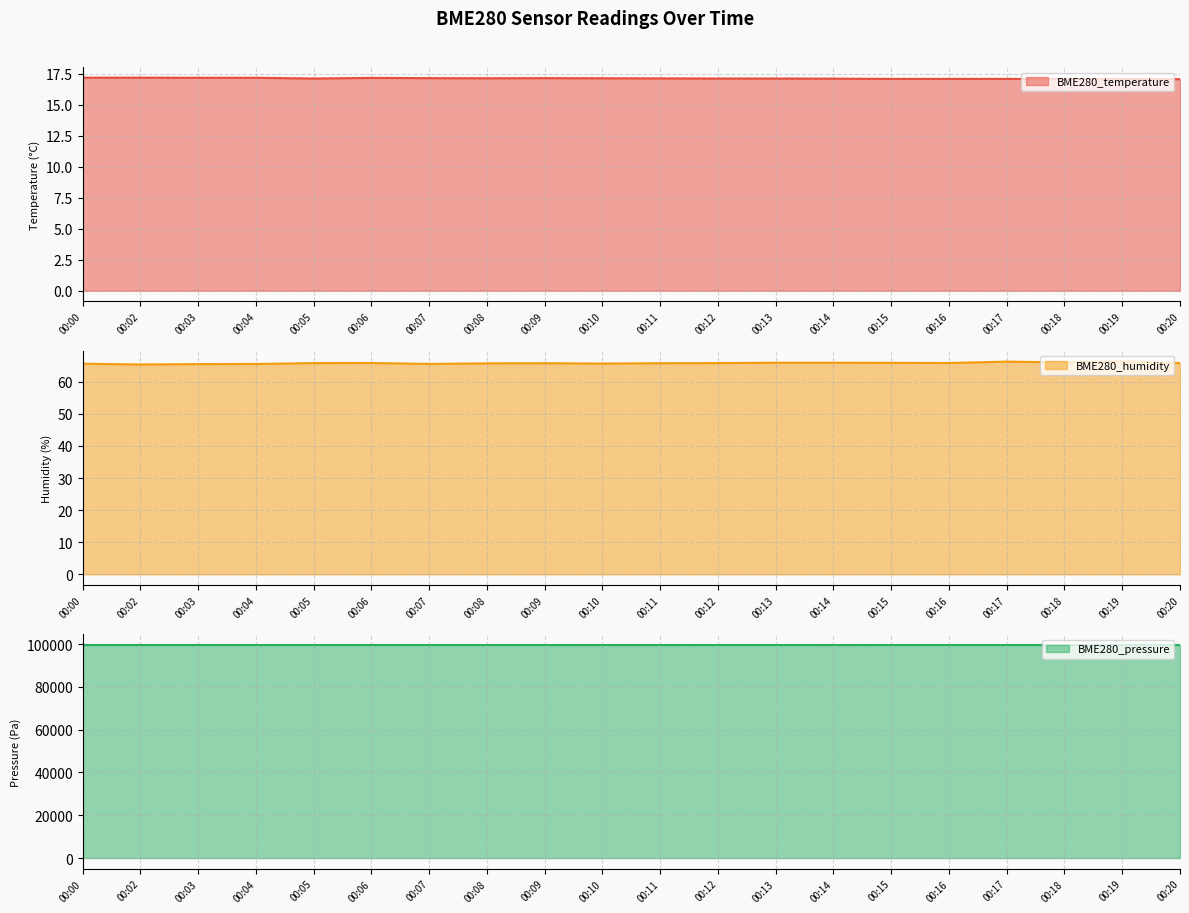

Reading right to left, what are all the values shown in this chart?

BME280_temperature: 00:20=17.1	00:19=17.1	00:18=17.1	00:17=17.1	00:16=17.1	00:15=17.1	00:14=17.1	00:13=17.1	00:12=17.1	00:11=17.1	00:10=17.1	00:09=17.1	00:08=17.1	00:07=17.1	00:06=17.2	00:05=17.1	00:04=17.2	00:03=17.2	00:02=17.2	00:00=17.2
BME280_humidity: 00:20=65.8	00:19=66.3	00:18=66.0	00:17=66.2	00:16=65.8	00:15=65.9	00:14=65.9	00:13=65.9	00:12=65.8	00:11=65.7	00:10=65.6	00:09=65.7	00:08=65.7	00:07=65.5	00:06=65.8	00:05=65.8	00:04=65.5	00:03=65.5	00:02=65.3	00:00=65.6
BME280_pressure: 00:20=99518.4	00:19=99524.6	00:18=99525.4	00:17=99531.6	00:16=99528.9	00:15=99531.6	00:14=99521.1	00:13=99533.5	00:12=99528.1	00:11=99524.2	00:10=99520.2	00:09=99527.2	00:08=99534.7	00:07=99525.2	00:06=99535.8	00:05=99526.1	00:04=99534.6	00:03=99540.0	00:02=99538.8	00:00=99539.6